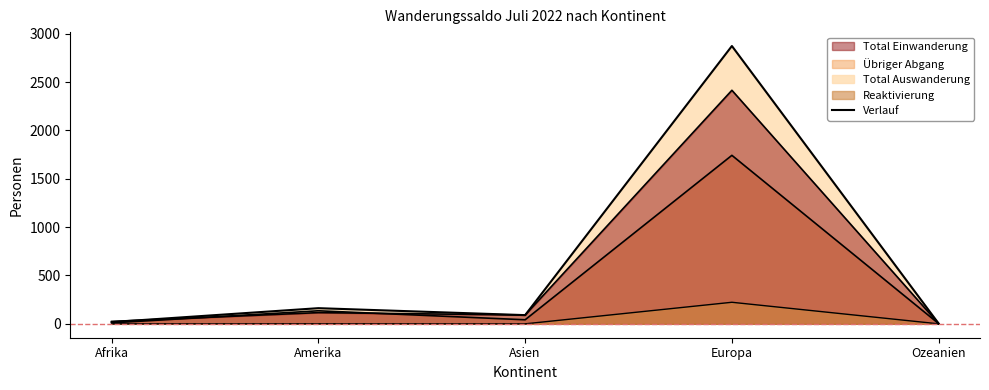

How many values in Reaktivierung are above zero?

2